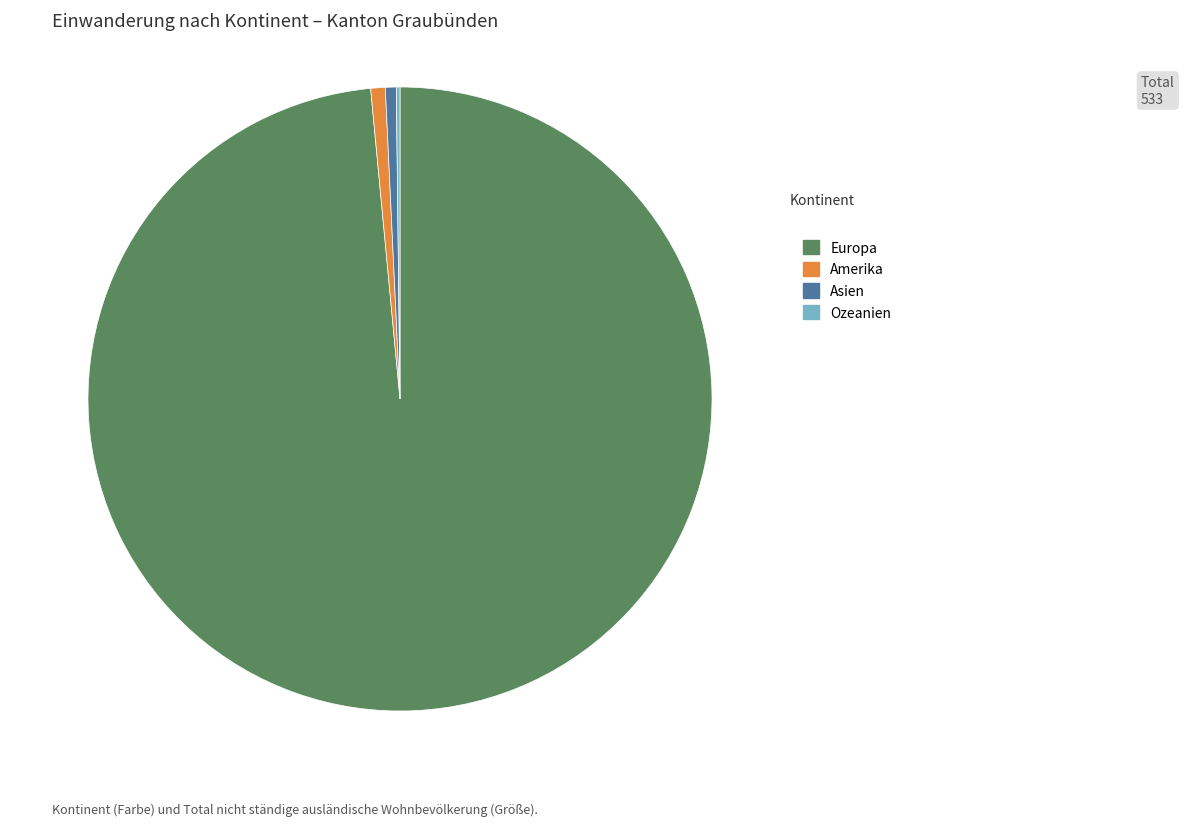

Does Europa account for over 50% of the chart?

Yes